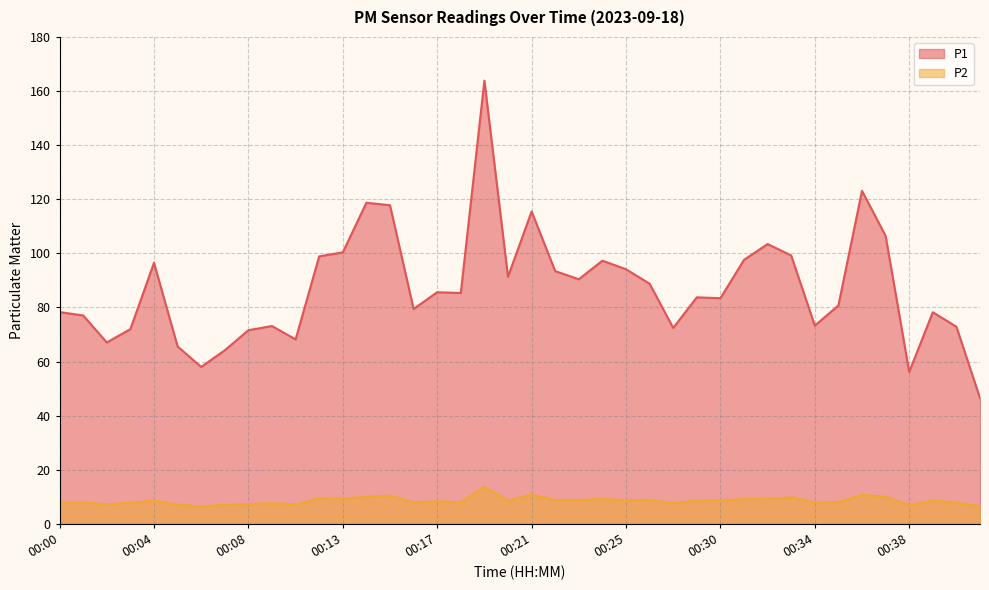

True or false: P2 and P1 intersect in this chart.

False